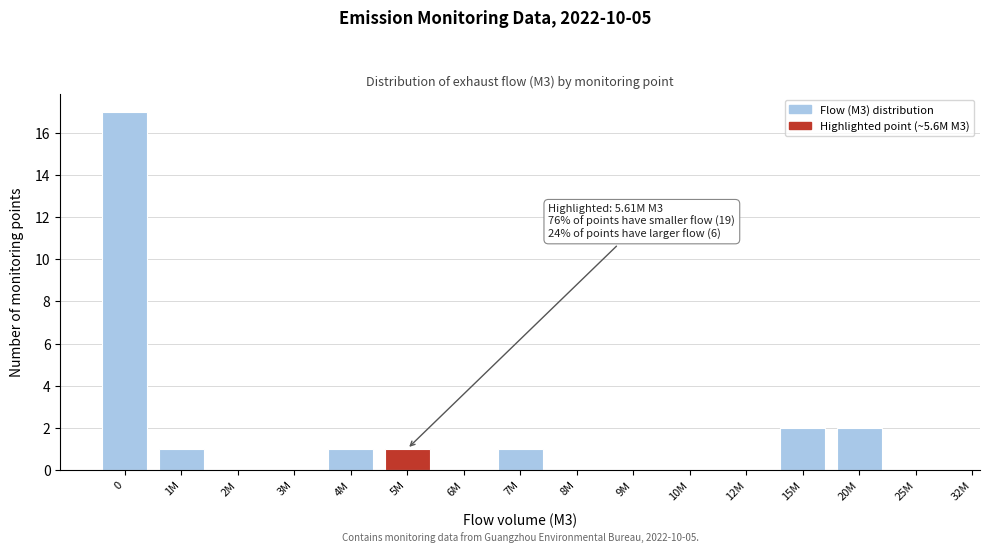

Reading left to right, extract all data points from this chart.

0=17	1M=1	2M=0	3M=0	4M=1	5M=1	6M=0	7M=1	8M=0	9M=0	10M=0	12M=0	15M=2	20M=2	25M=0